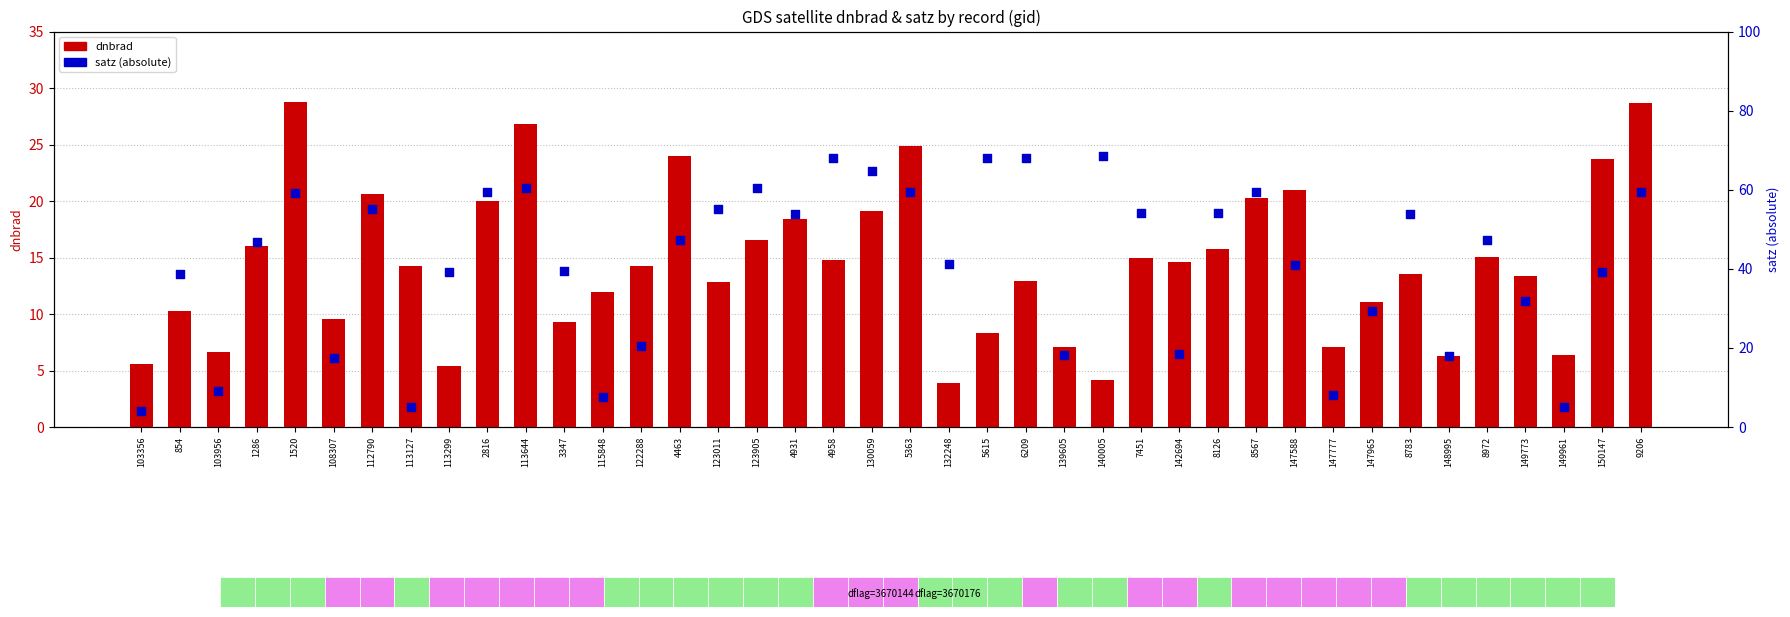

What is the total value across all series at 147777?

15.2